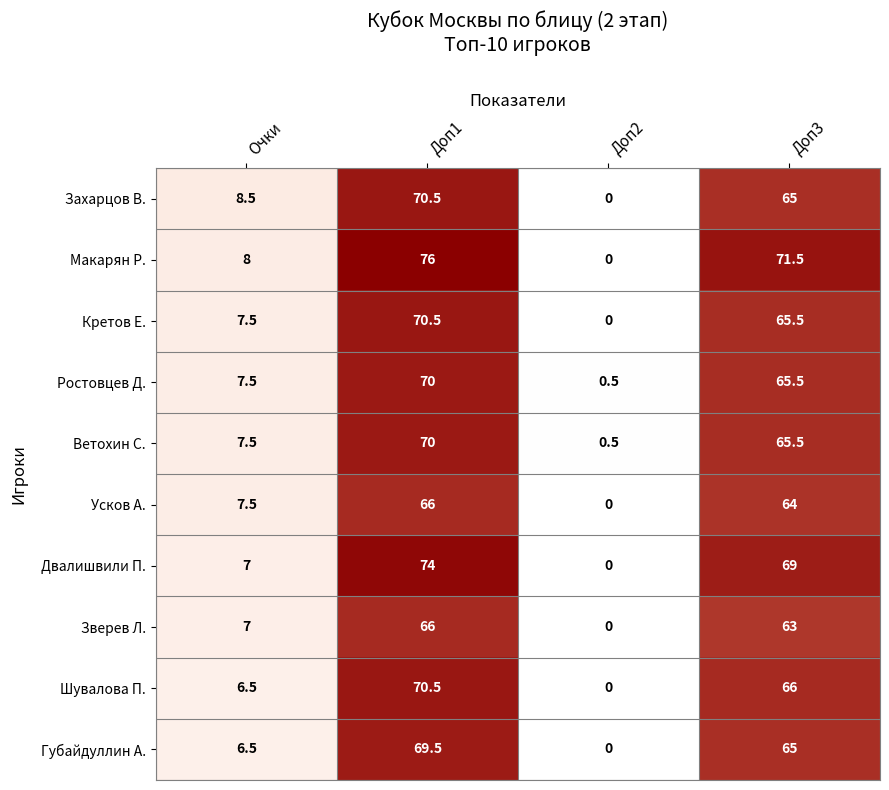

How many positive values does the Макарян Р. series have?

3